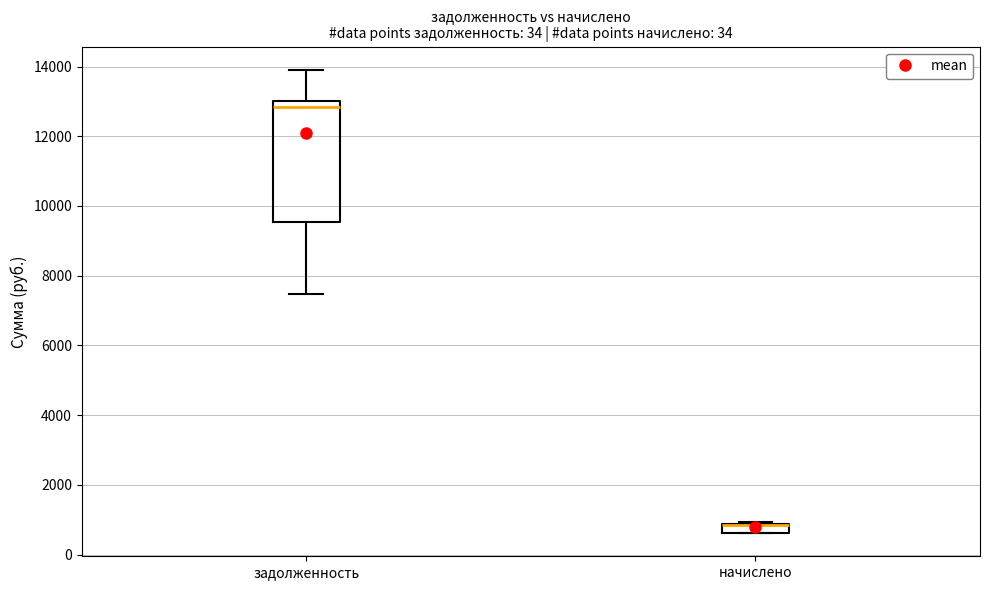

Where does the upper whisker of the box for задолженность end on the y-axis? The values are not printed on the chart, so give them approximately, as read against the axis.

14000